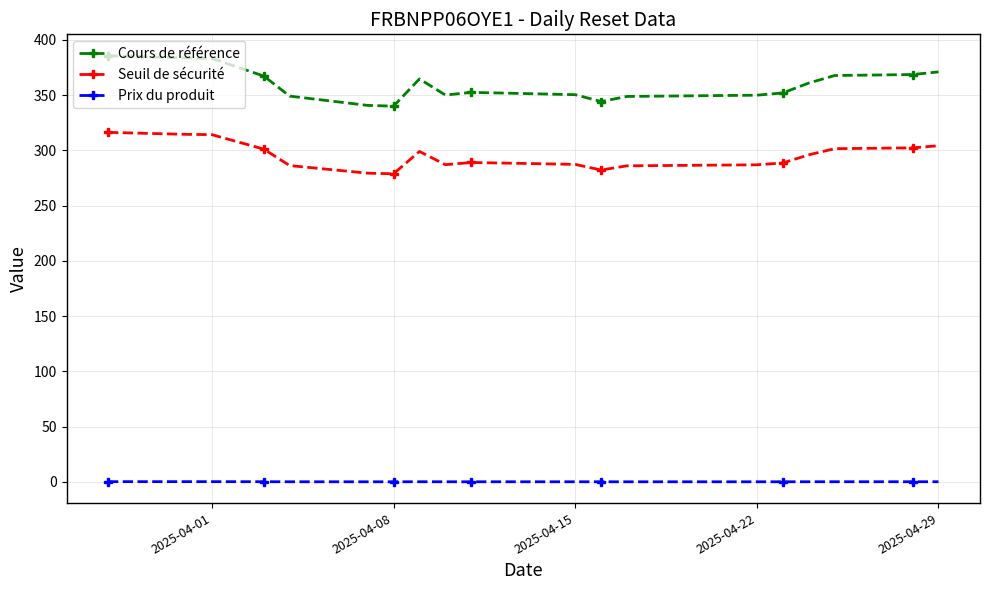

List the series in order of their overall mean, highest first.

Cours de référence, Seuil de sécurité, Prix du produit